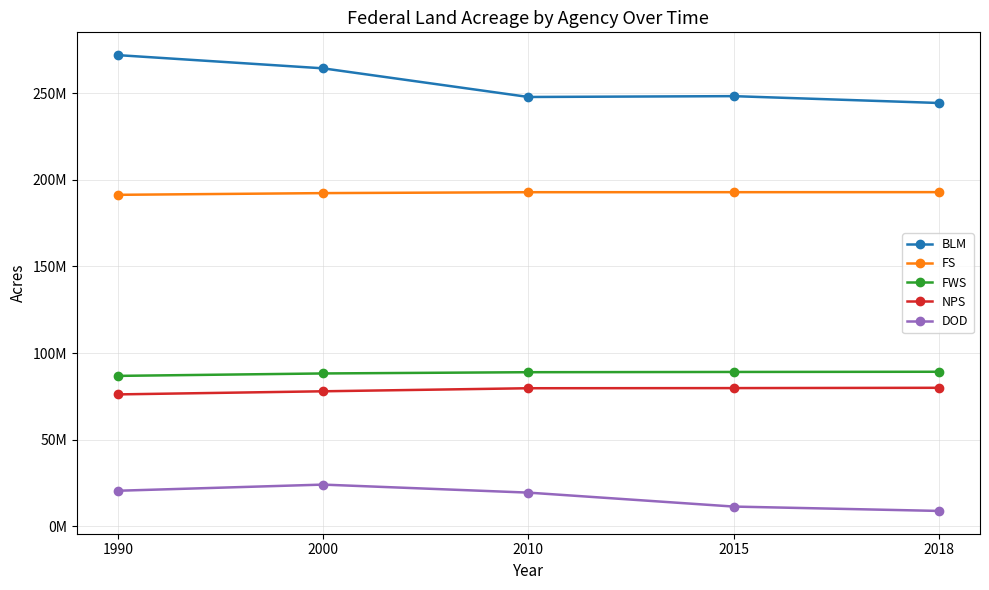

Reading left to right, extract all data points from this chart.

BLM: 1990=272029418	2000=264398133	2010=247859076	2015=248346000	2018=244391312
FS: 1990=191367364	2000=192355099	2010=192880840	2015=192893000	2018=192919130
FWS: 1990=86822107	2000=88225669	2010=88948699	2015=89093000	2018=89205999
NPS: 1990=76133510	2000=77931021	2010=79691484	2015=79774000	2018=79945679
DOD: 1990=20501315	2000=24052268	2010=19421540	2015=11368000	2018=8849476